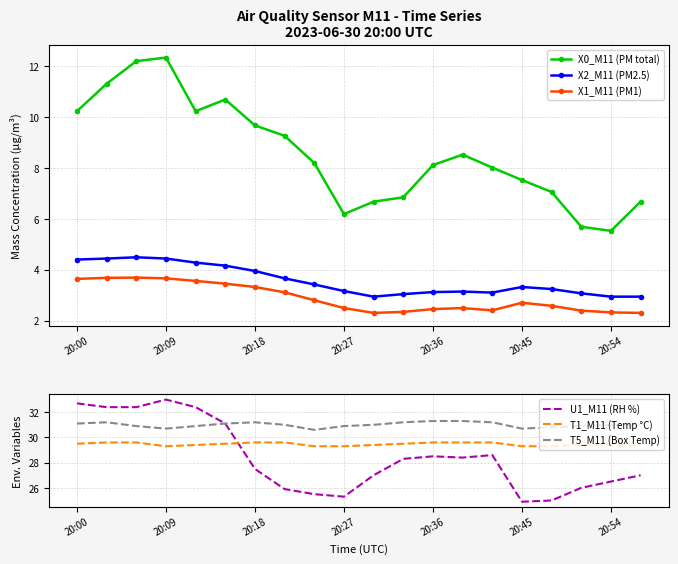

How many distinct data groups are displayed?

6